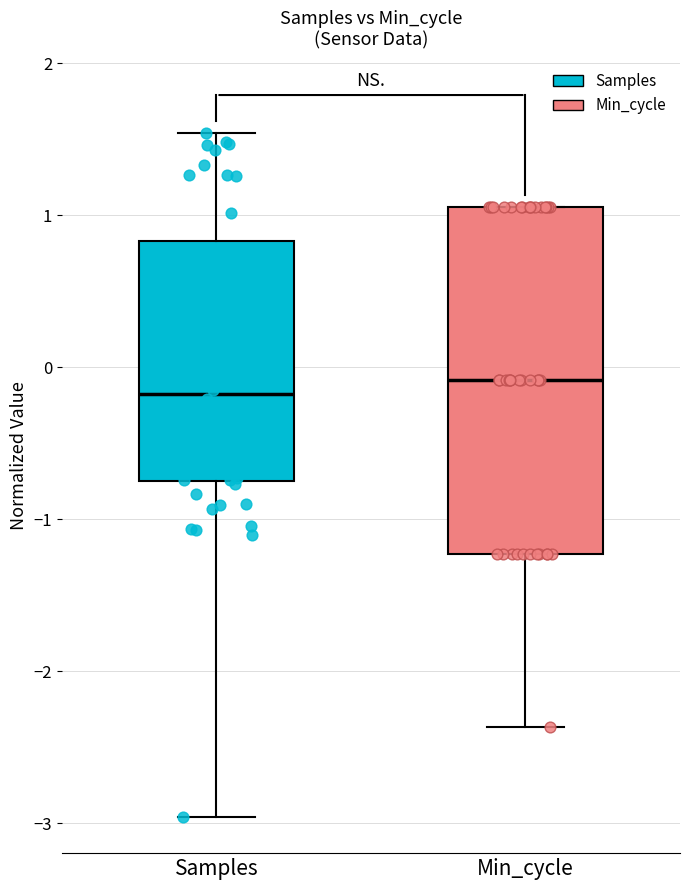

Where is the lower edge of the box for Min_cycle on the y-axis? The values are not printed on the chart, so give them approximately, as read against the axis.

-1.2